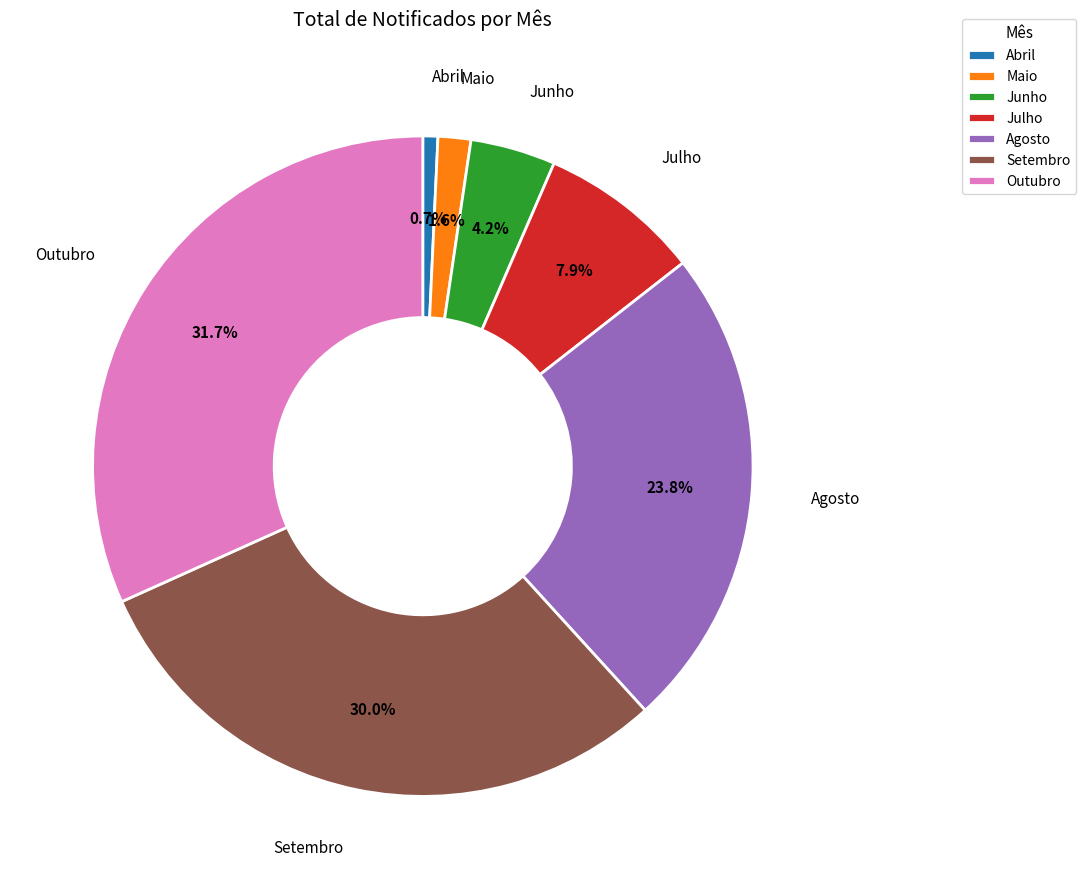

To the nearest percent, what is the difference between the largest and smallest slice percentages?

31%